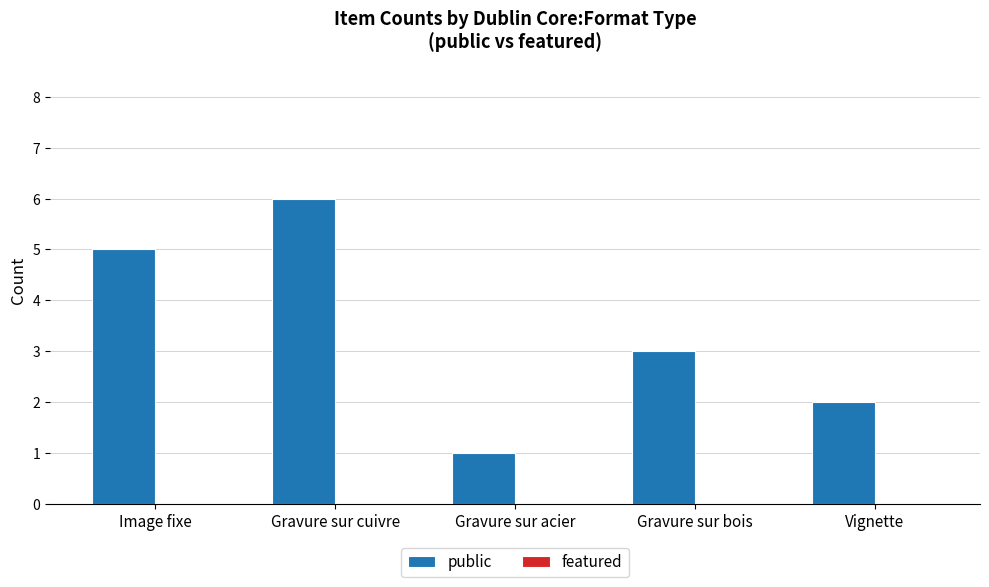

What is the sum of the values at Vignette and Image fixe?

7